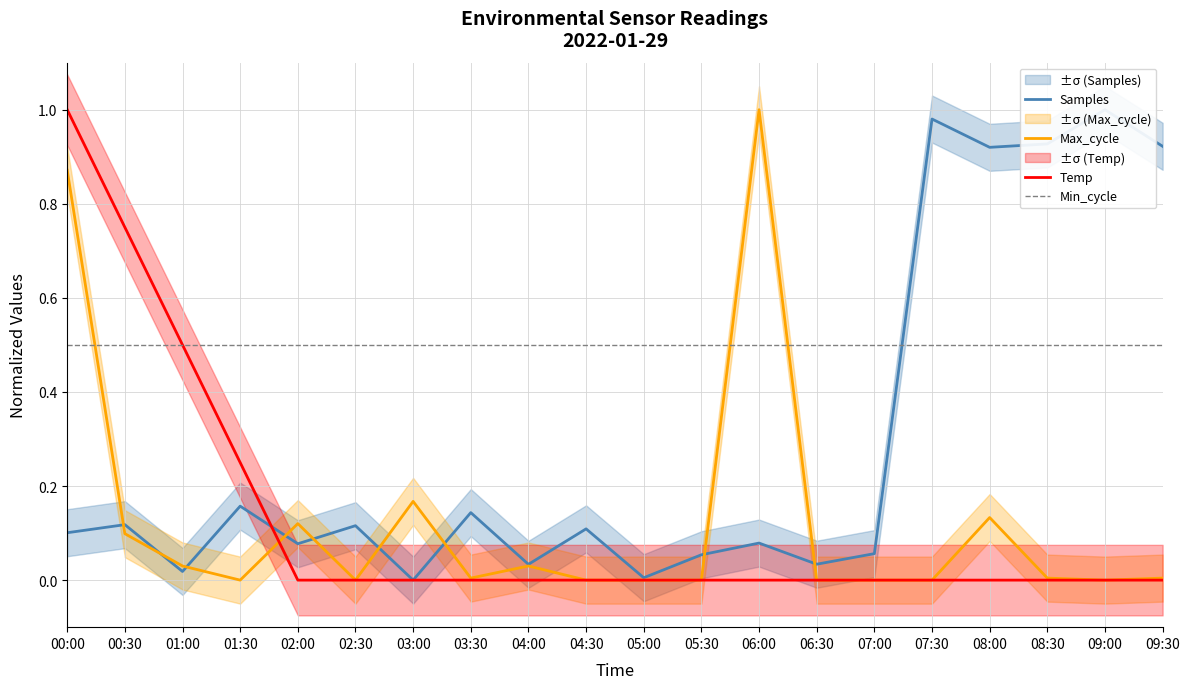

What are all the series names shown in the legend?

Samples, Max_cycle, Temp, Min_cycle